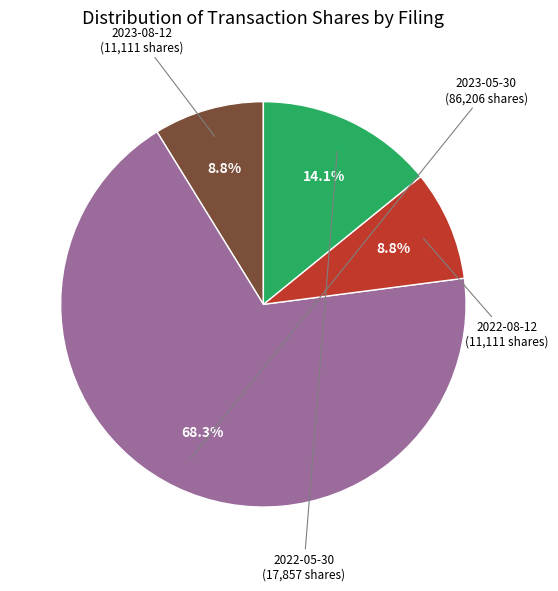

To the nearest percent, what is the average slice percentage?

25%